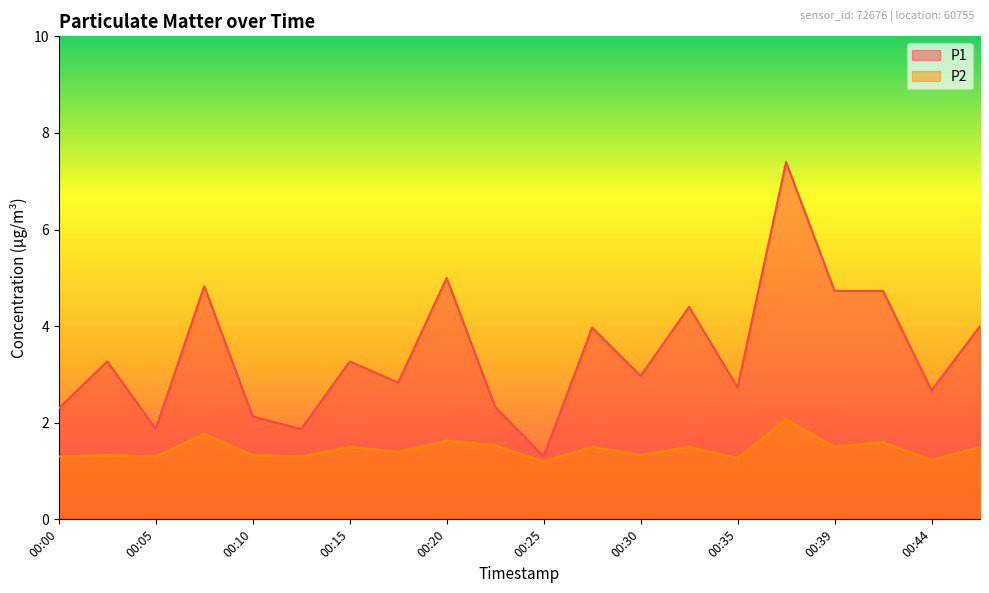

Reading left to right, what are all the values shown in this chart?

P1: 00:00=2.3	00:03=3.3	00:05=1.9	00:08=4.8	00:10=2.1	00:13=1.9	00:15=3.3	00:17=2.8	00:20=5.0	00:22=2.3	00:25=1.3	00:27=4.0	00:30=3.0	00:32=4.4	00:35=2.7	00:37=7.4	00:39=4.7	00:42=4.7	00:44=2.7	00:47=4.0
P2: 00:00=1.3	00:03=1.3	00:05=1.3	00:08=1.8	00:10=1.3	00:13=1.3	00:15=1.5	00:17=1.4	00:20=1.6	00:22=1.5	00:25=1.2	00:27=1.5	00:30=1.3	00:32=1.5	00:35=1.3	00:37=2.1	00:39=1.5	00:42=1.6	00:44=1.2	00:47=1.5